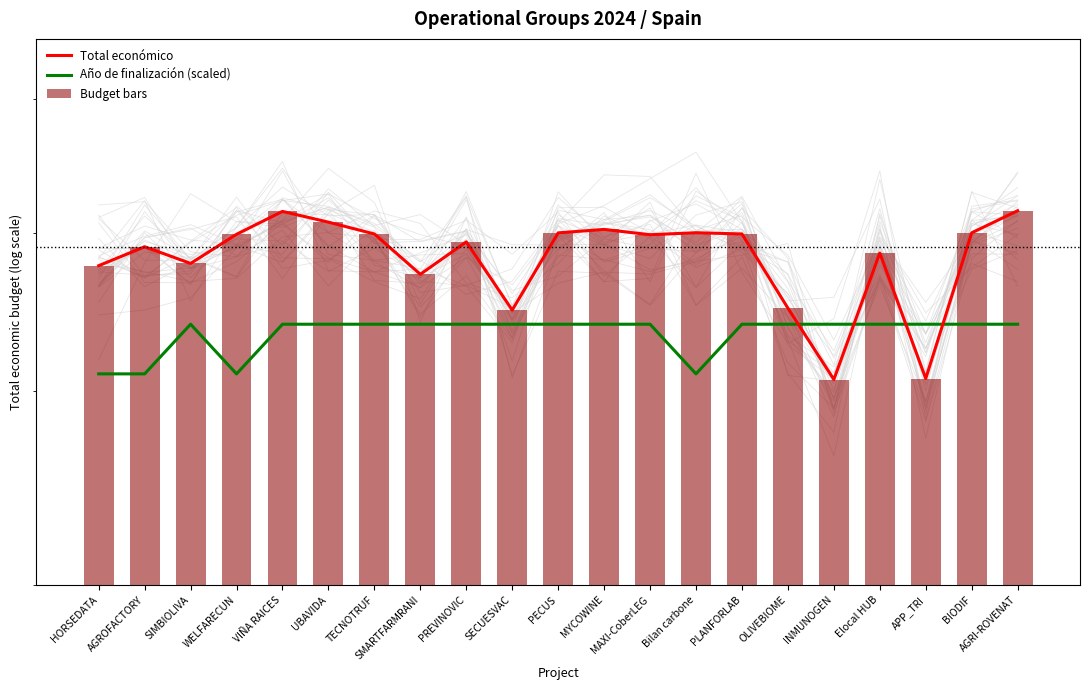

Is the value of Budget bars at Bilan carbone greater than the value of Total económico at AGRI-ROVENAT?

No